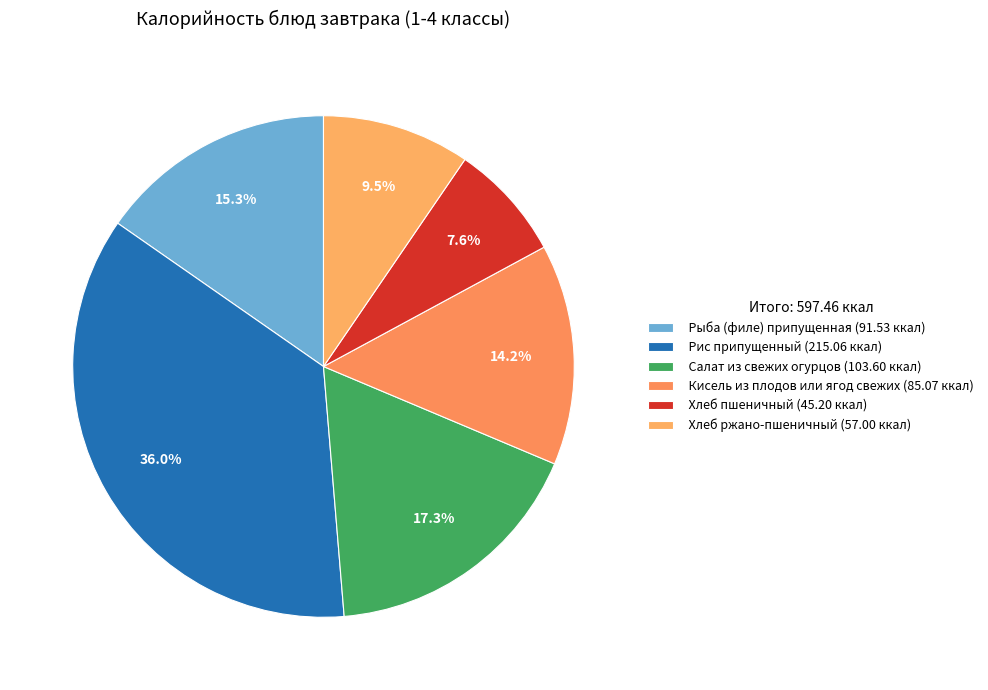

To the nearest percent, what portion does Рис припущенный represent?

36%